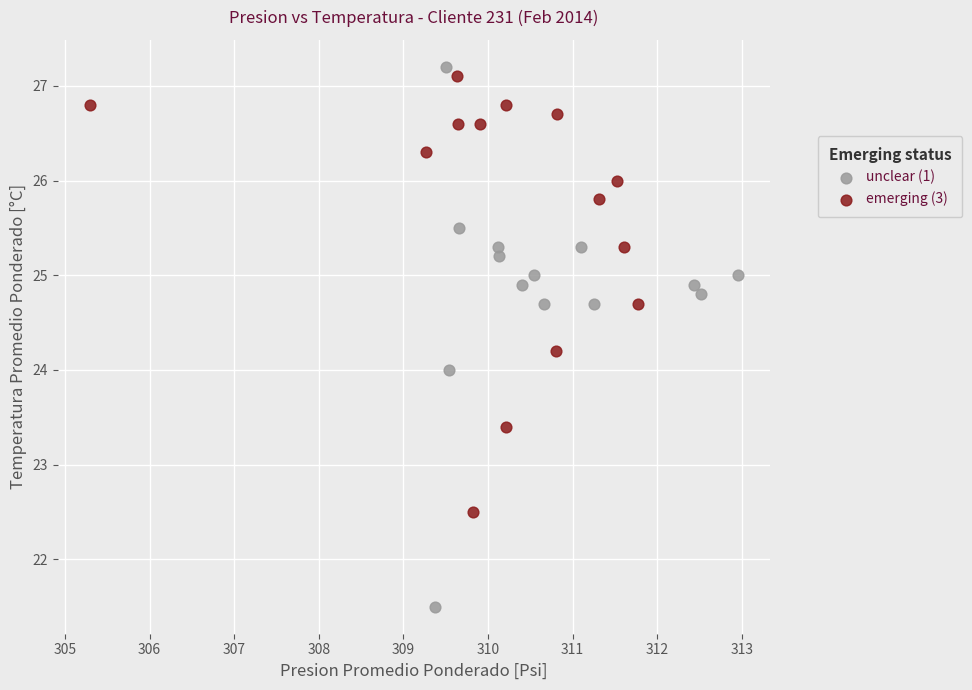

Which series has the widest spread of Y values?

unclear (1)